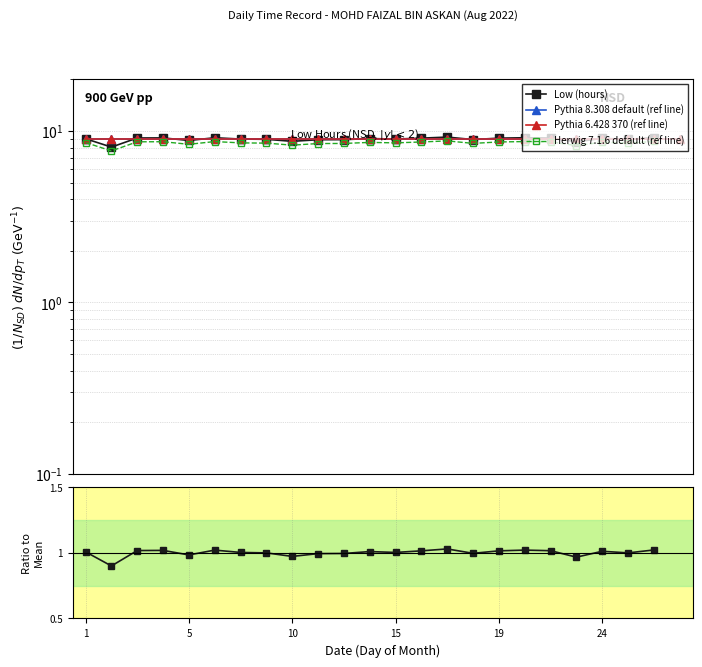

At which category is the sum across all series the highest?

14